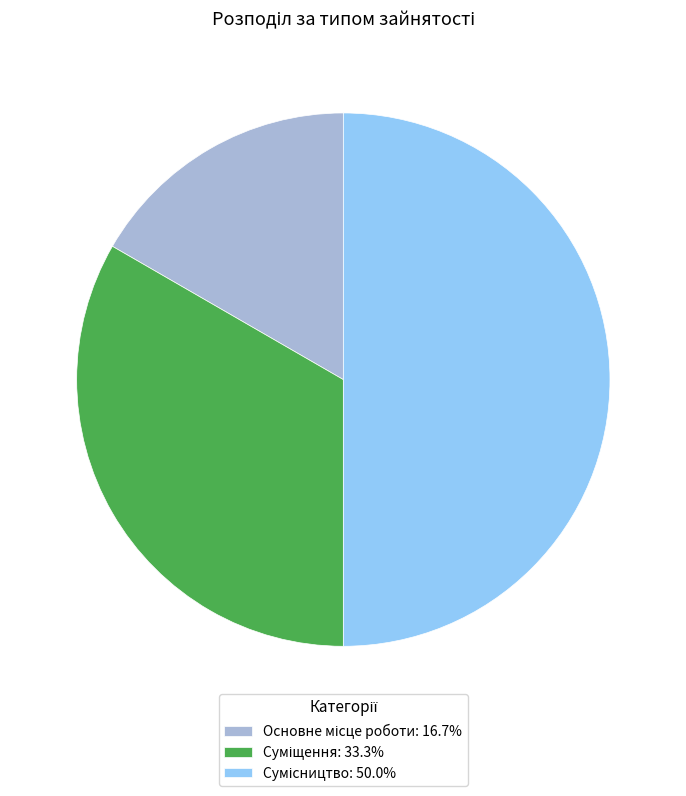

Count the number of slices in the pie.

3